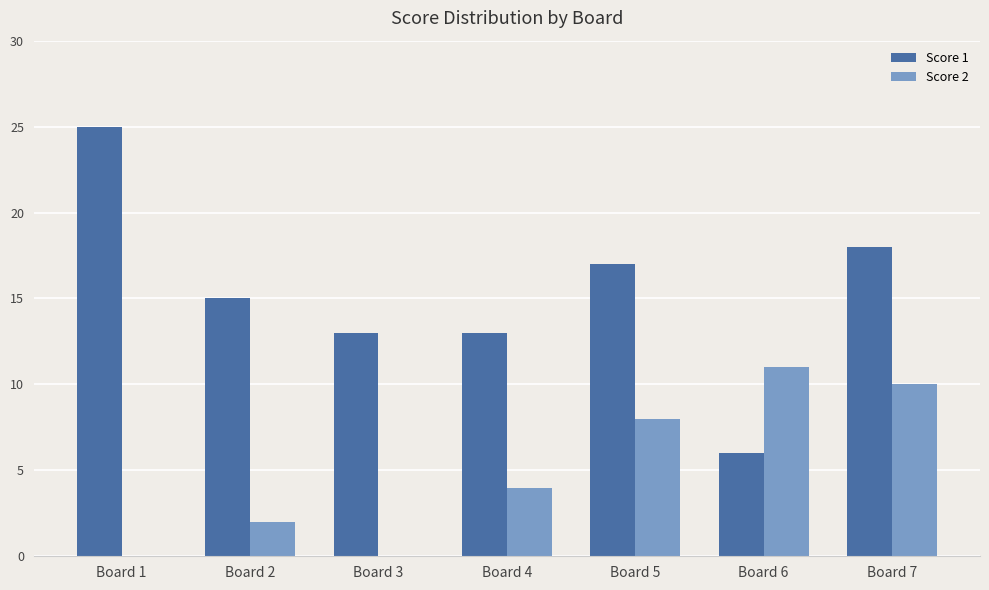

Is it true that Score 2 equals 14 at Board 7?

False